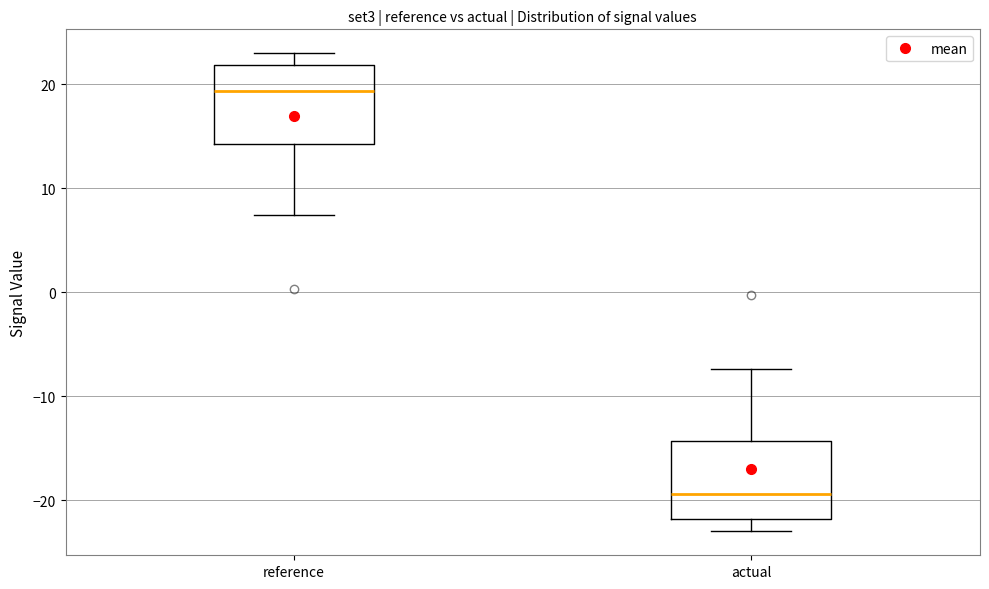

Reading left to right, read every box against the y-axis: the position of its median line, the range the box covers, and the ends of its whiskers. The values are not printed on the chart, so give them approximately, as read against the axis.

reference: median 19, box 14 to 22, whiskers 7 to 23
actual: median -19, box -22 to -14, whiskers -23 to -7